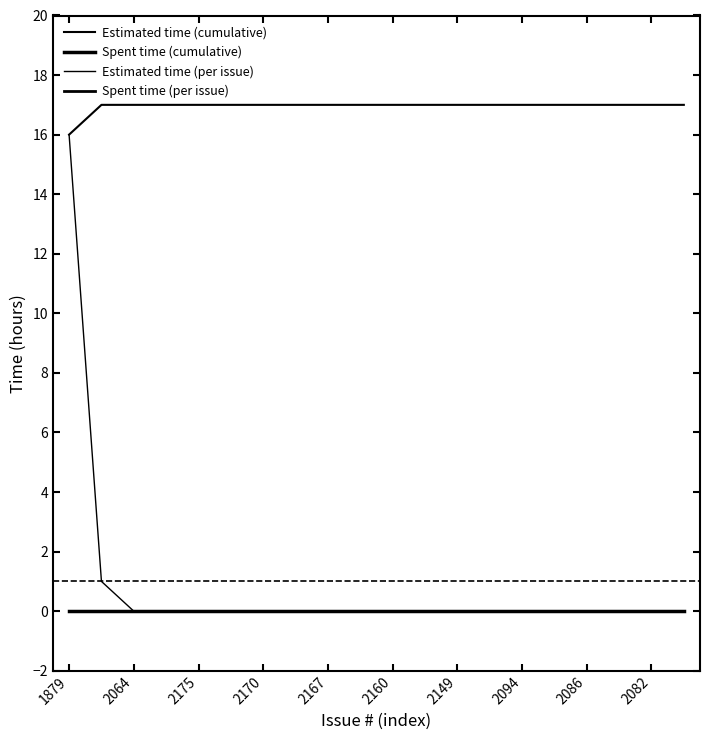

Does the chart display data point markers on the line(s)?

No